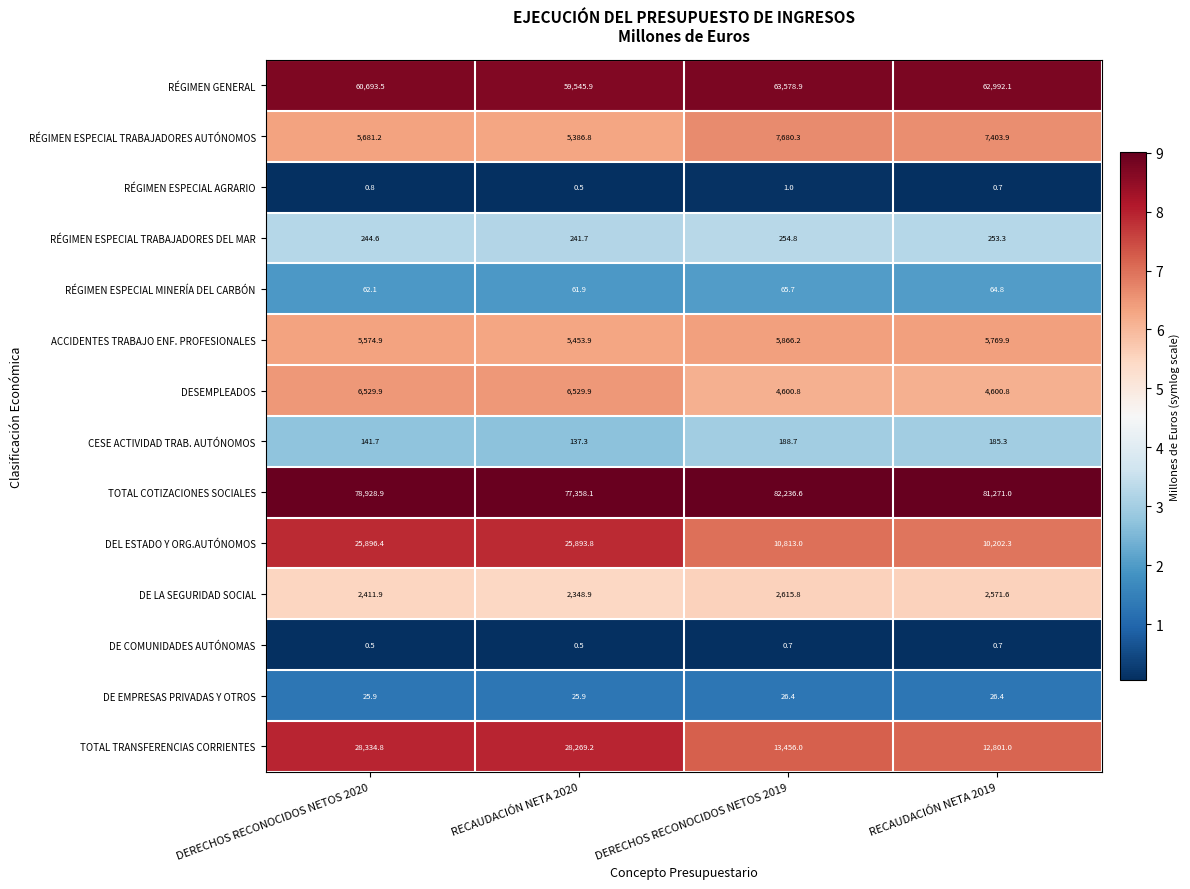

Is it true that RÉGIMEN ESPECIAL MINERÍA DEL CARBÓN equals 62.1 at DERECHOS RECONOCIDOS NETOS 2020?

True